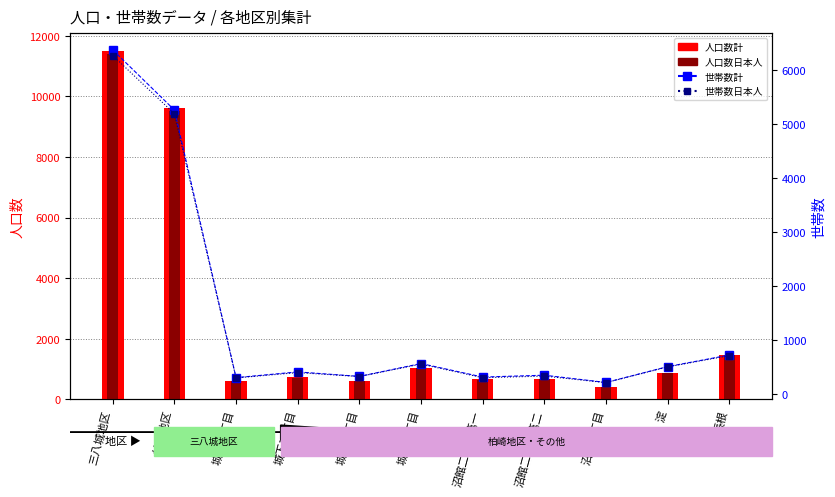

What position from the right is 長根?

1